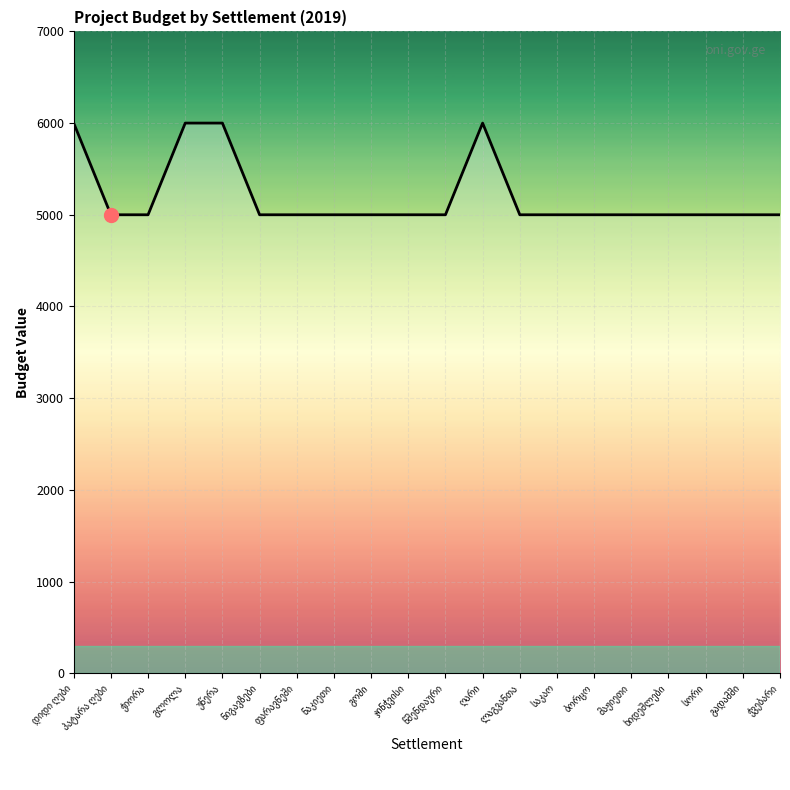

What is the minimum value shown in the chart?

5000